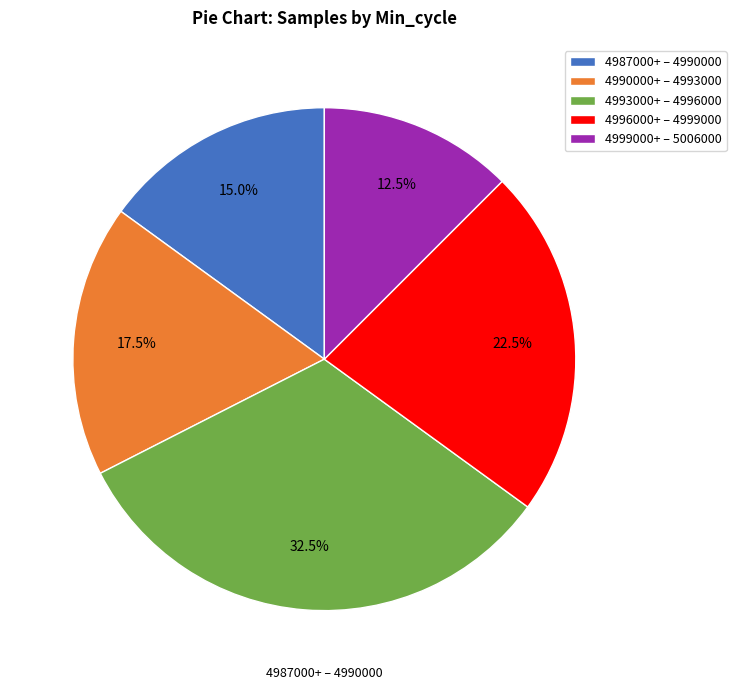

Do 4996000+ – 4999000 and 4987000+ – 4990000 together represent more than half of the pie?

No